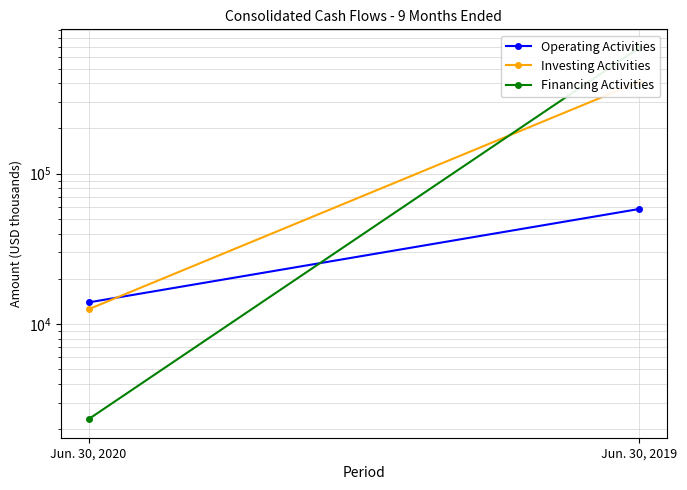

What is the smallest value displayed?

2332